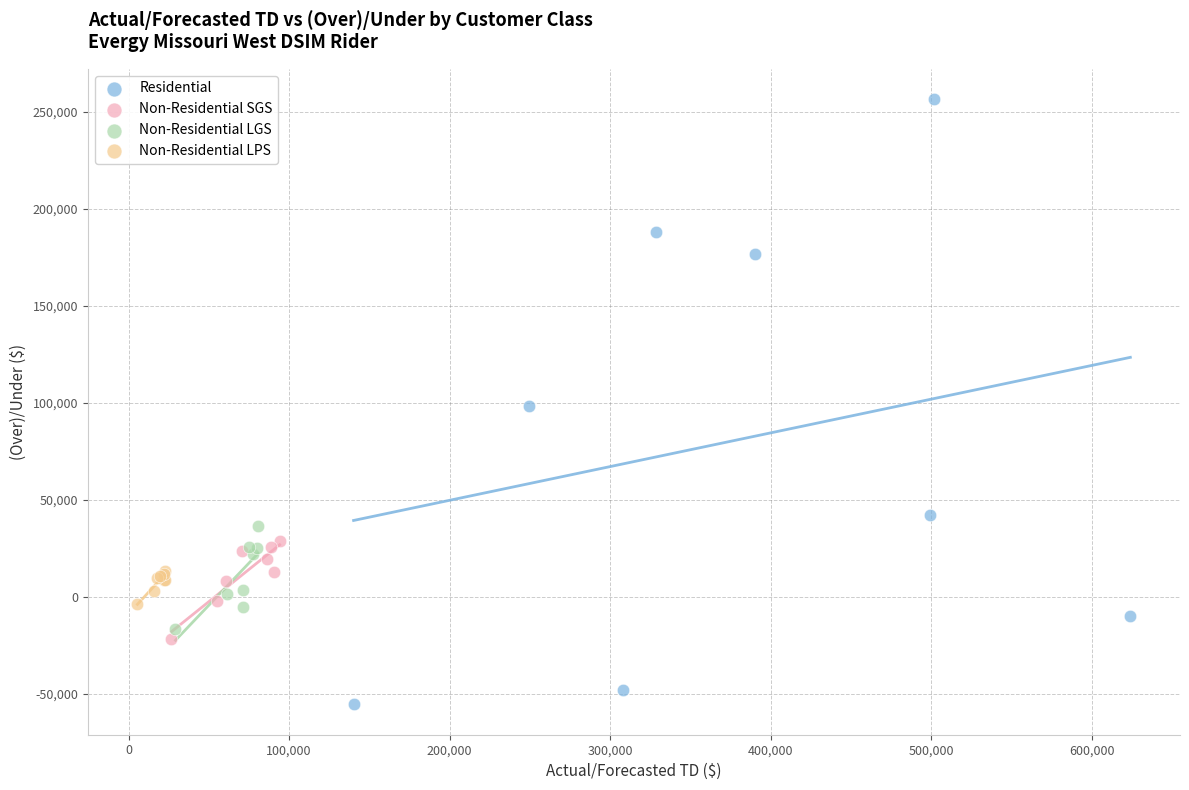

Which series contains the highest Y value?

Residential